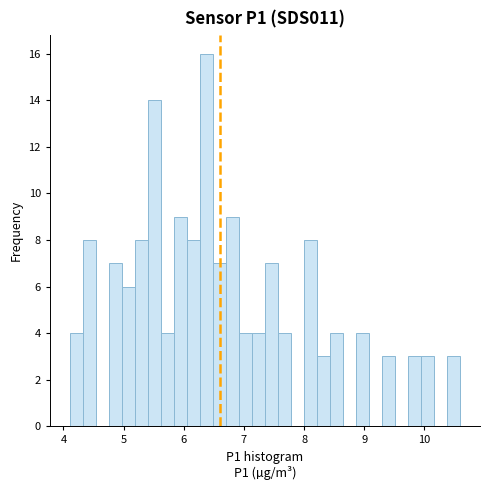

Read against the x-axis, roughly where is the centre of the tallest bar?

6.4